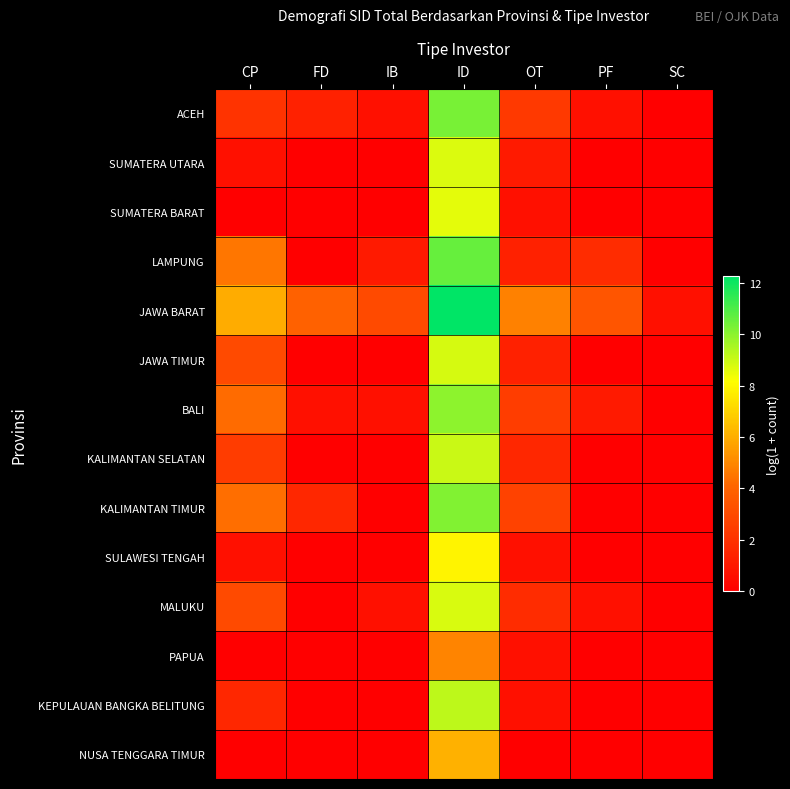

What is the greatest value displayed?

12.2